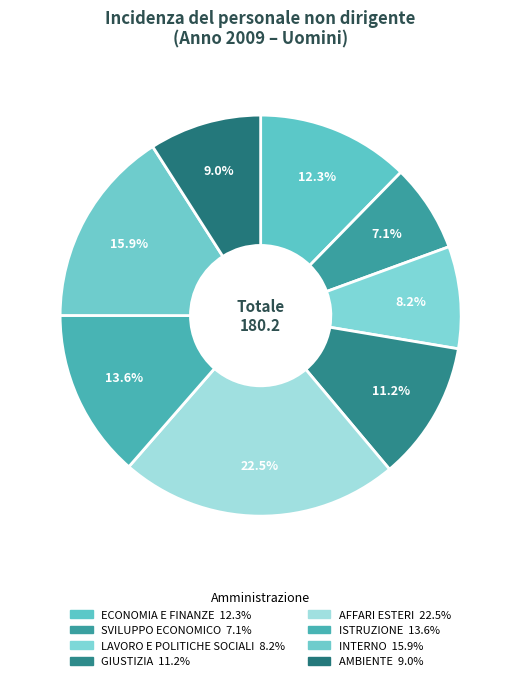

Count the number of slices in the pie.

8